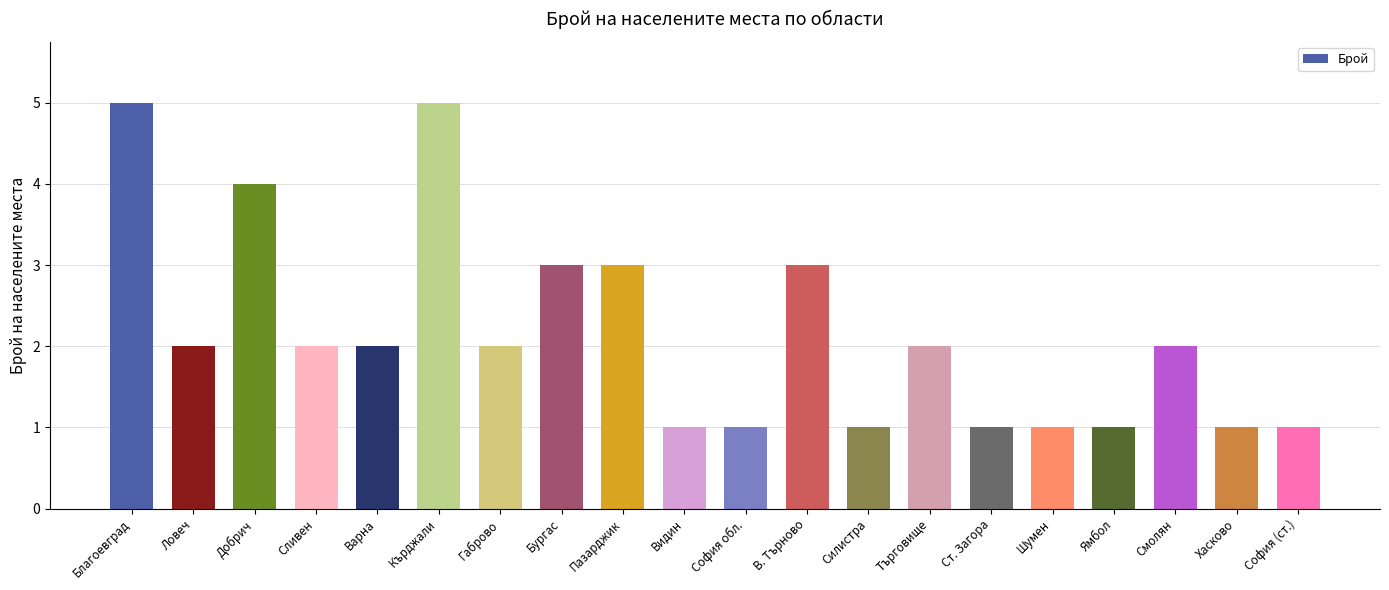

What is the ratio of the value at Ловеч to the value at Шумен?

2.0